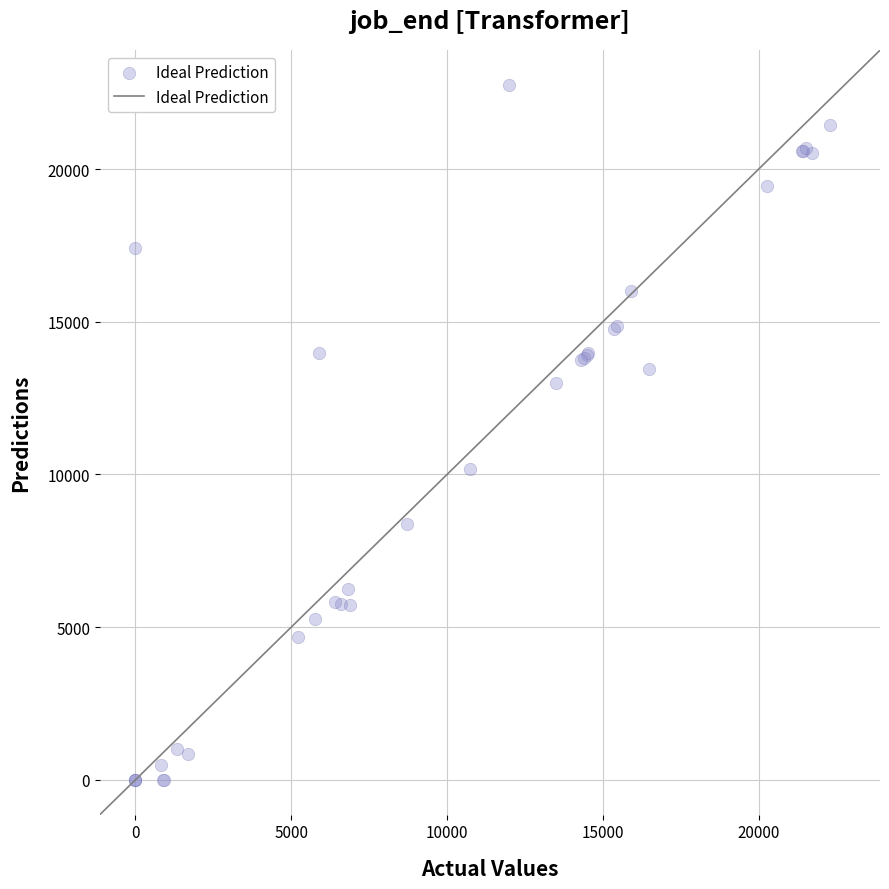

What Y value in the scatter plot is closest to 11376?

10183.1